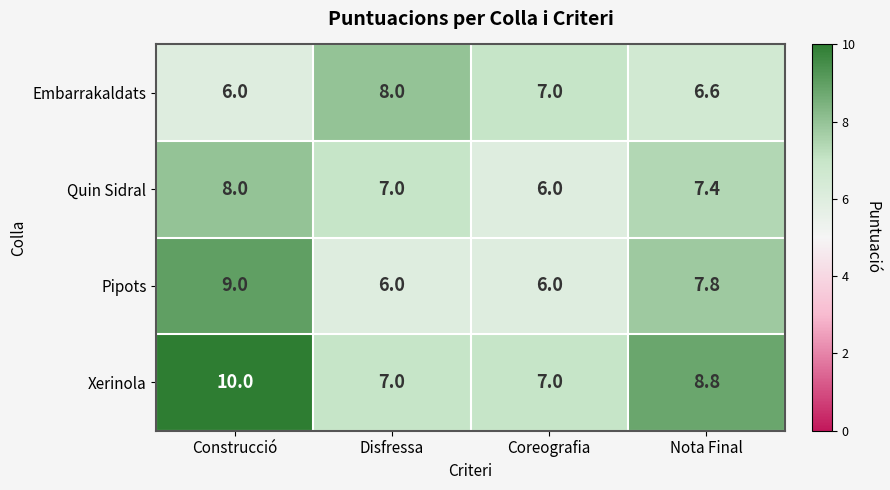

Reading left to right, extract all data points from this chart.

Embarrakaldats: 6.0	8.0	7.0	6.6
Quin Sidral: 8.0	7.0	6.0	7.4
Pipots: 9.0	6.0	6.0	7.8
Xerinola: 10.0	7.0	7.0	8.8